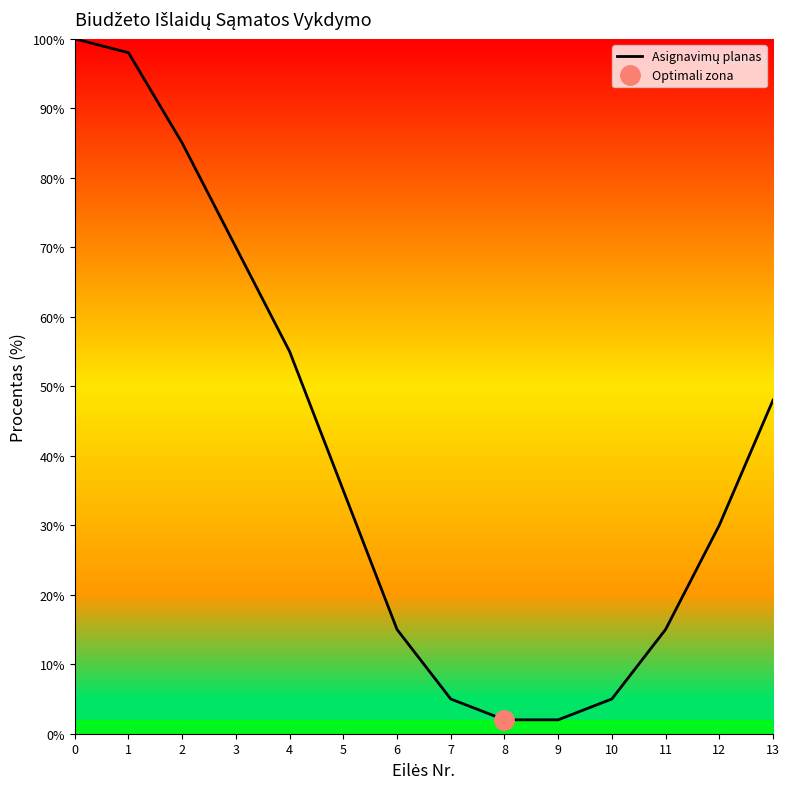

Is it true that the value at 7 is 5?

True